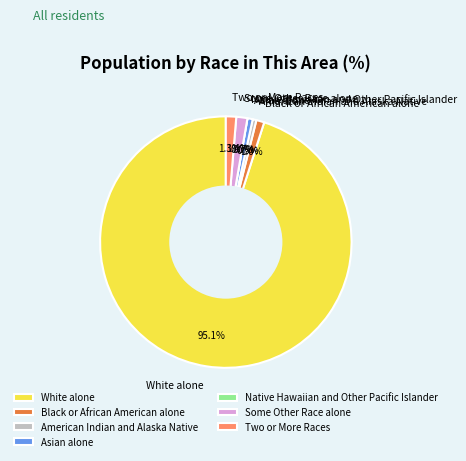

How many segments does this pie chart have?

7